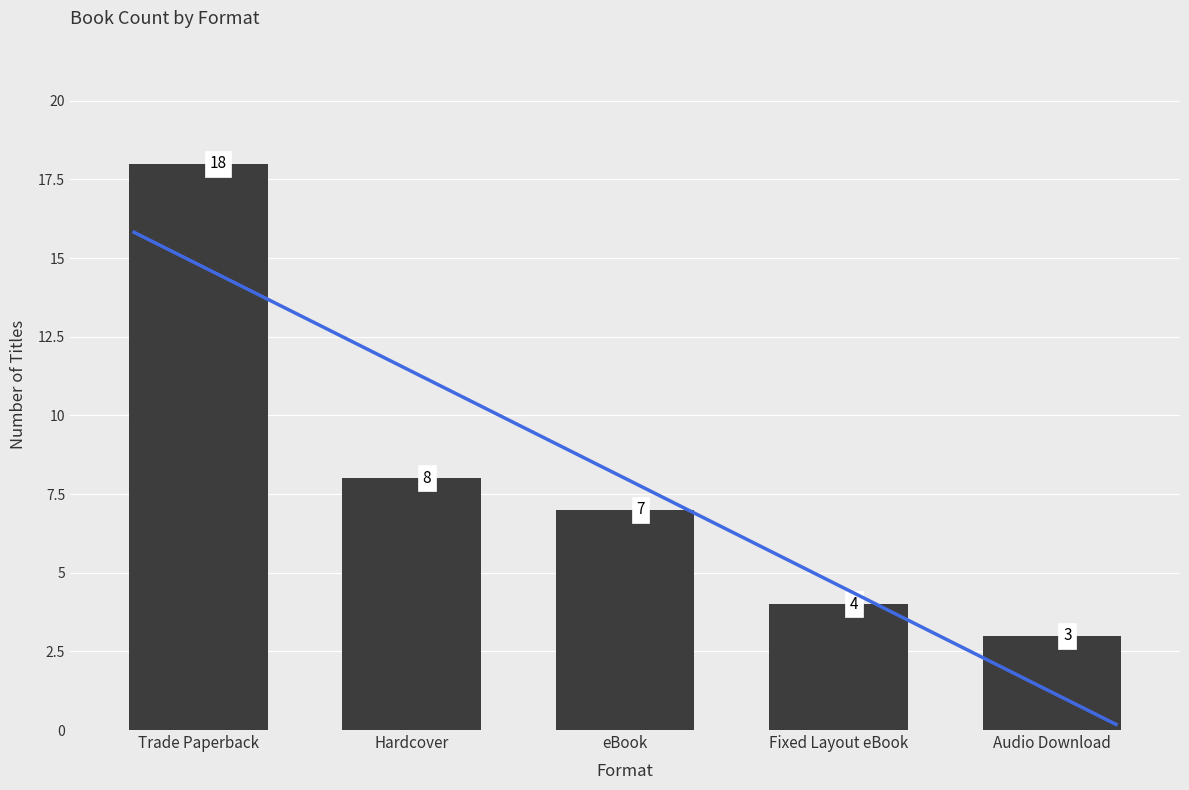

What is the difference between the maximum and minimum values?

15